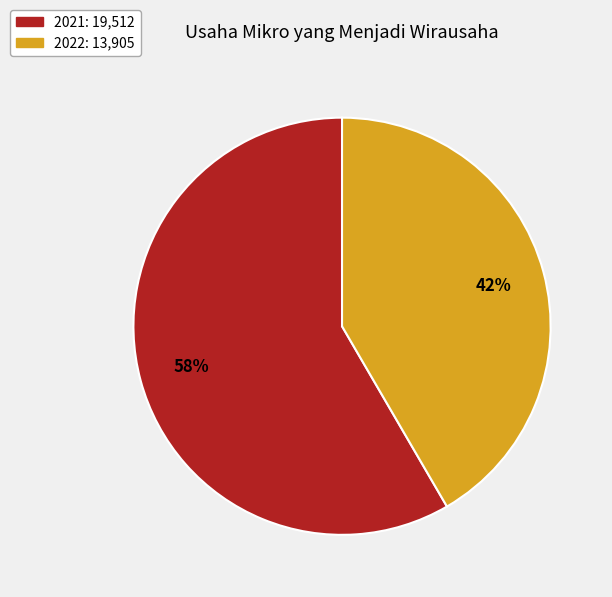

True or false: 2022 accounts for 42% of the total.

True